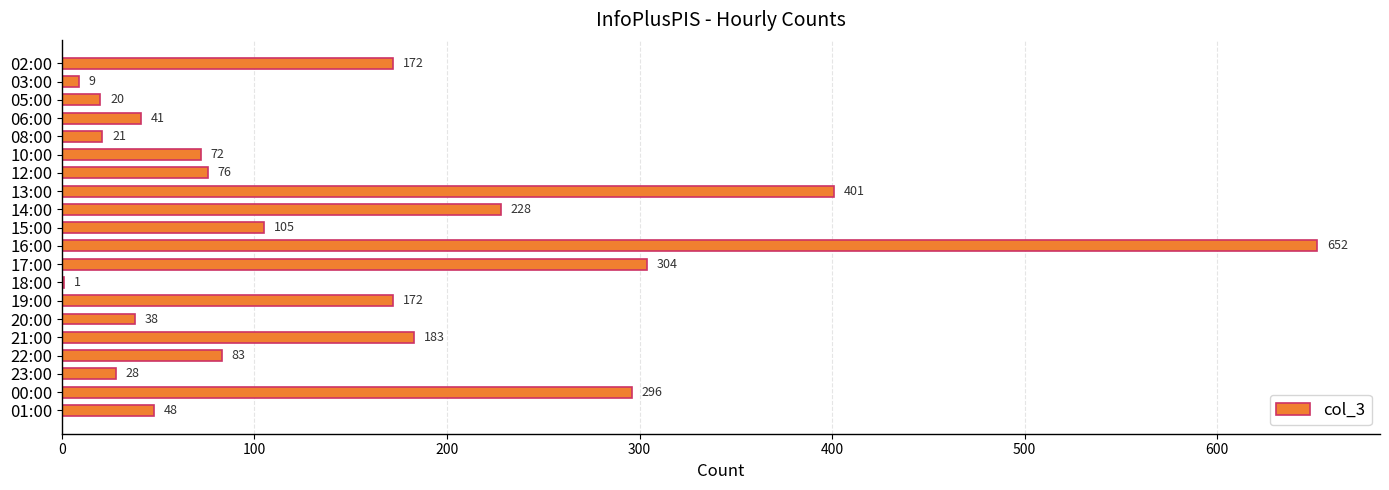

At which label is the value closest to 326?

17:00